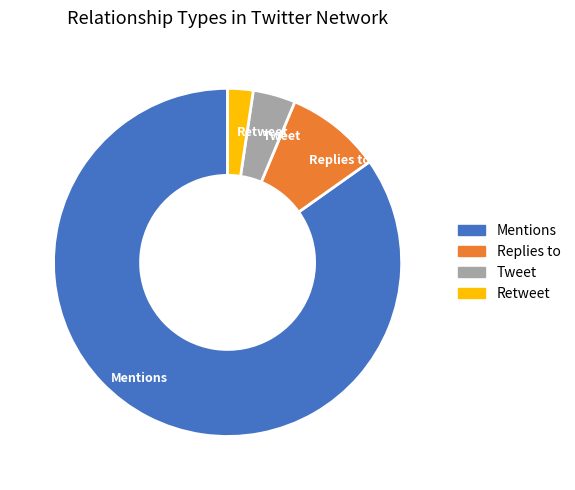

Does any single category account for the majority?

Yes